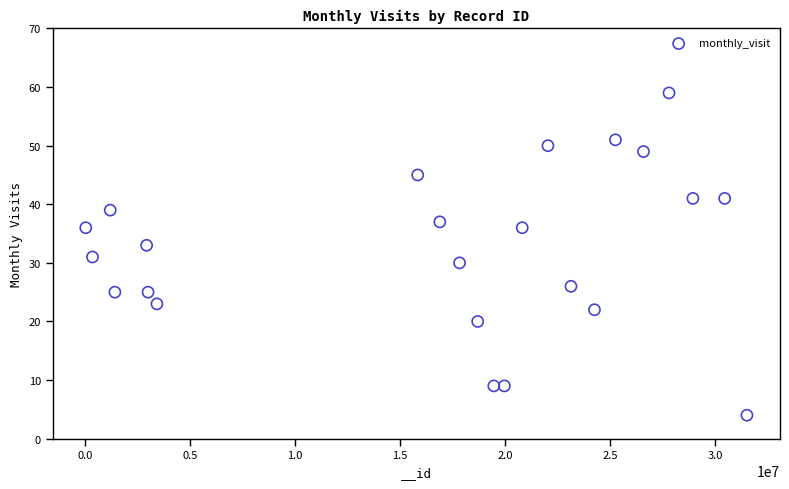

What is the range of Y values (max minus min)?

55